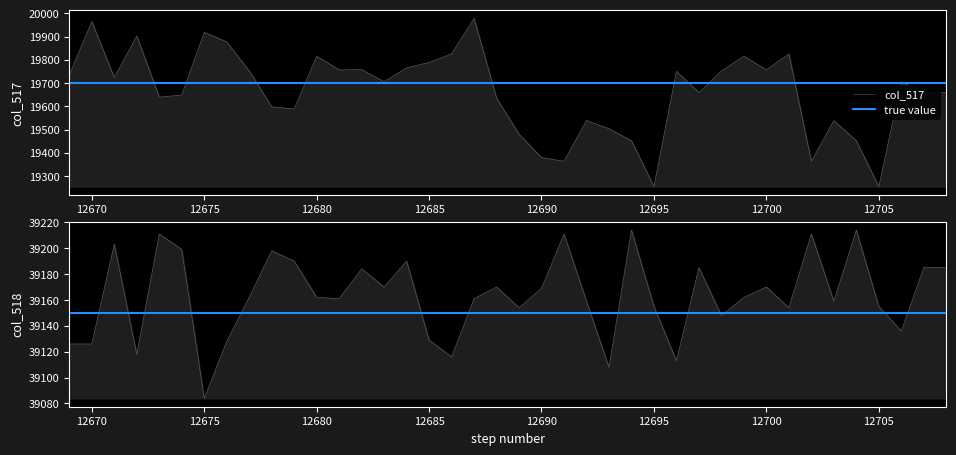

Is it true that col_518 equals 39190 at 12679?

True